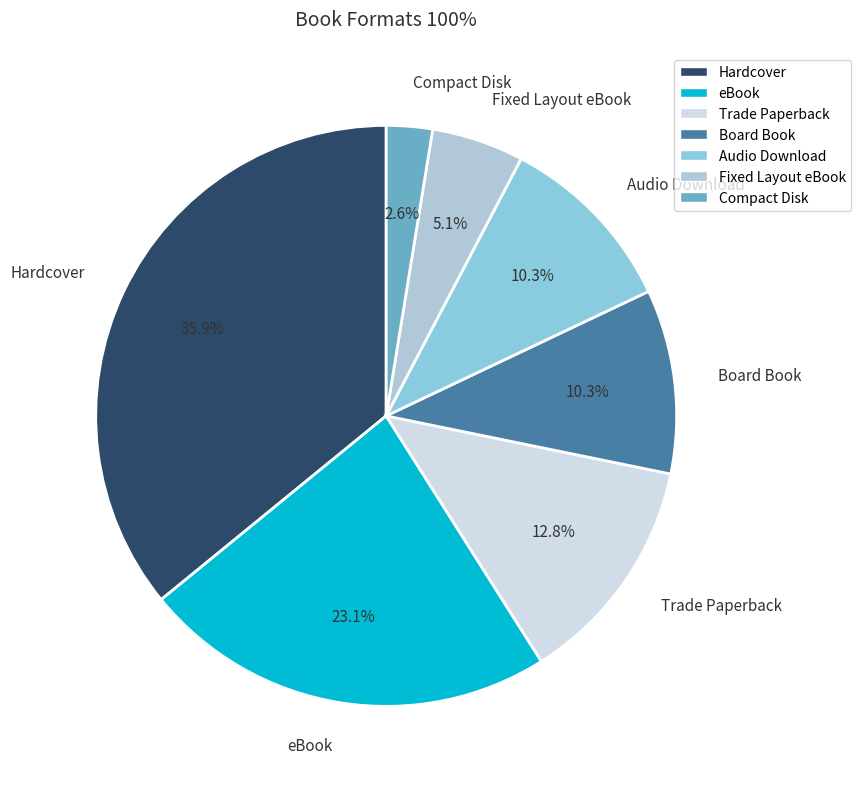

Which slice is the smallest?

Compact Disk